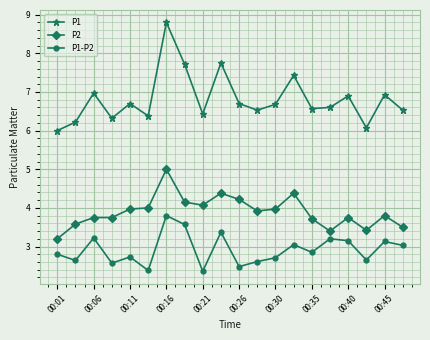

True or false: P2 and P1-P2 intersect in this chart.

False